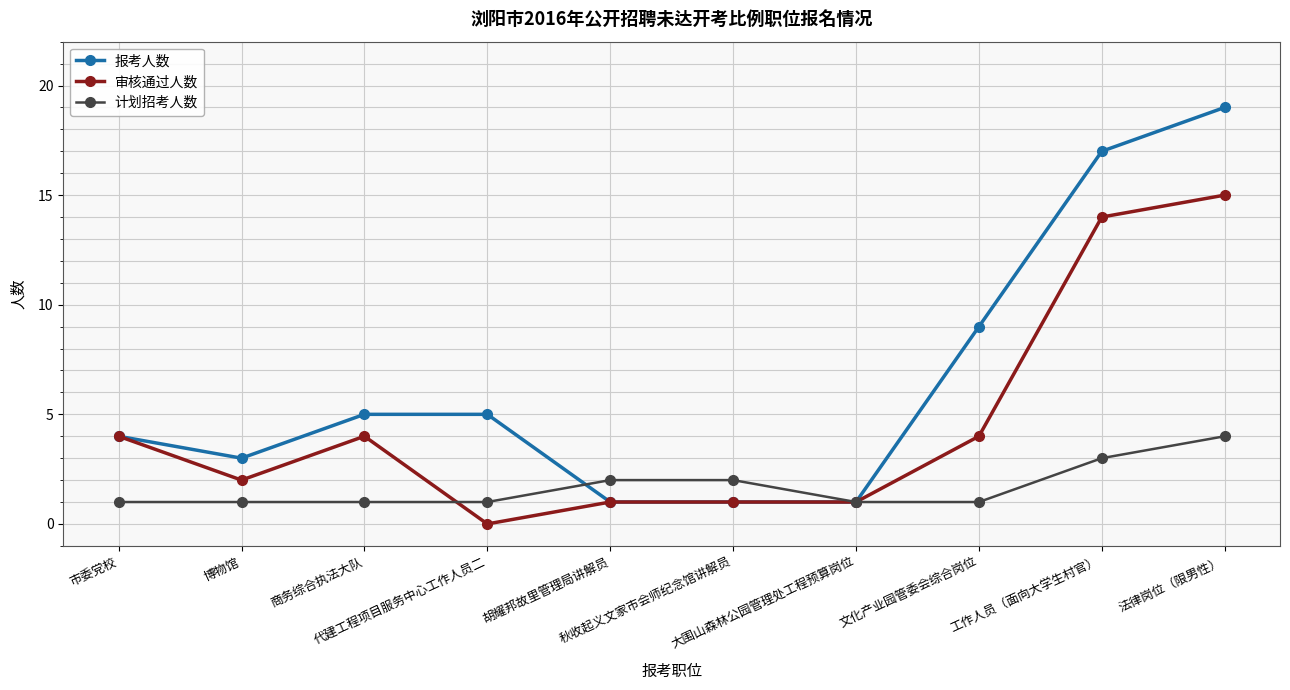

What is the difference between the maximum and minimum values in the 审核通过人数 series?

15